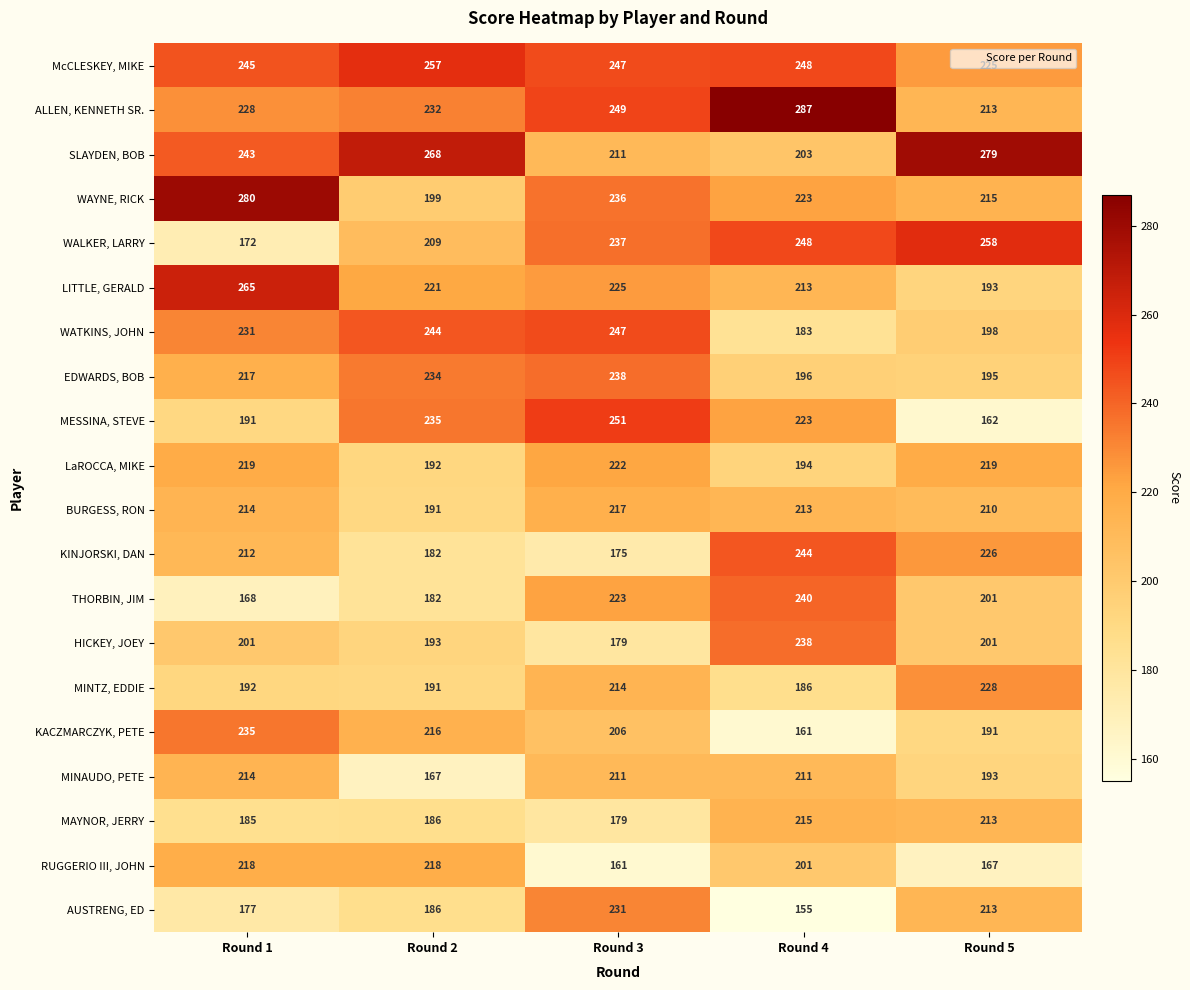

Between Round 3 and Round 5, which series saw the biggest shift?

MESSINA, STEVE